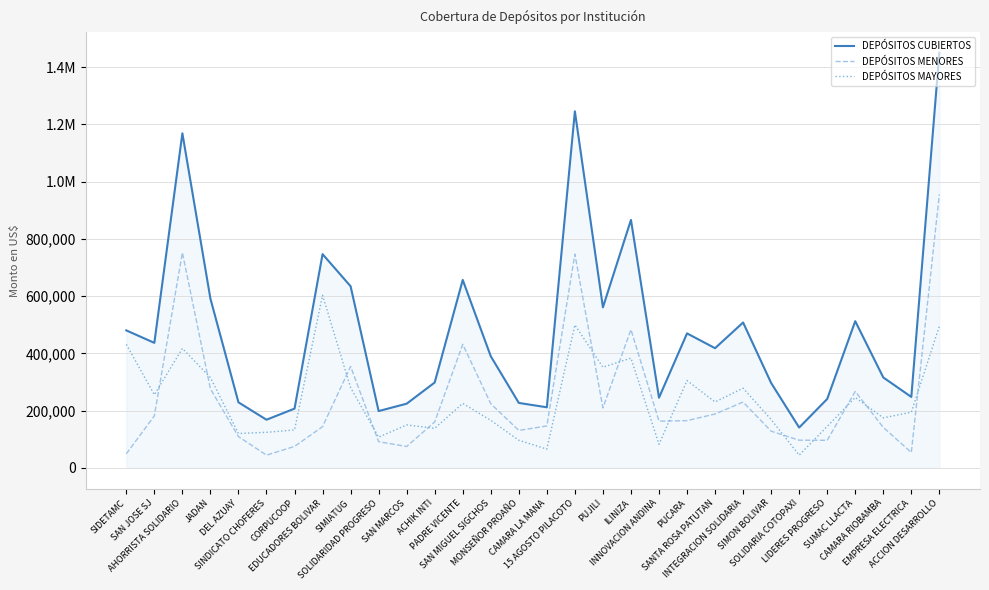

What are all the series names shown in the legend?

DEPÓSITOS CUBIERTOS, DEPÓSITOS MENORES, DEPÓSITOS MAYORES